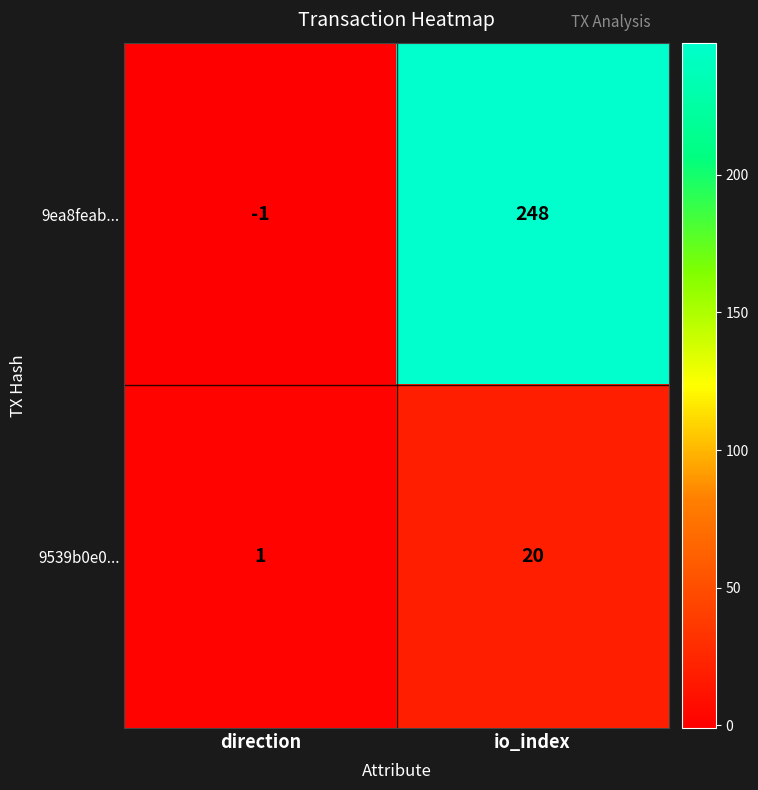

List the series in order of their overall mean, highest first.

9ea8feab..., 9539b0e0...